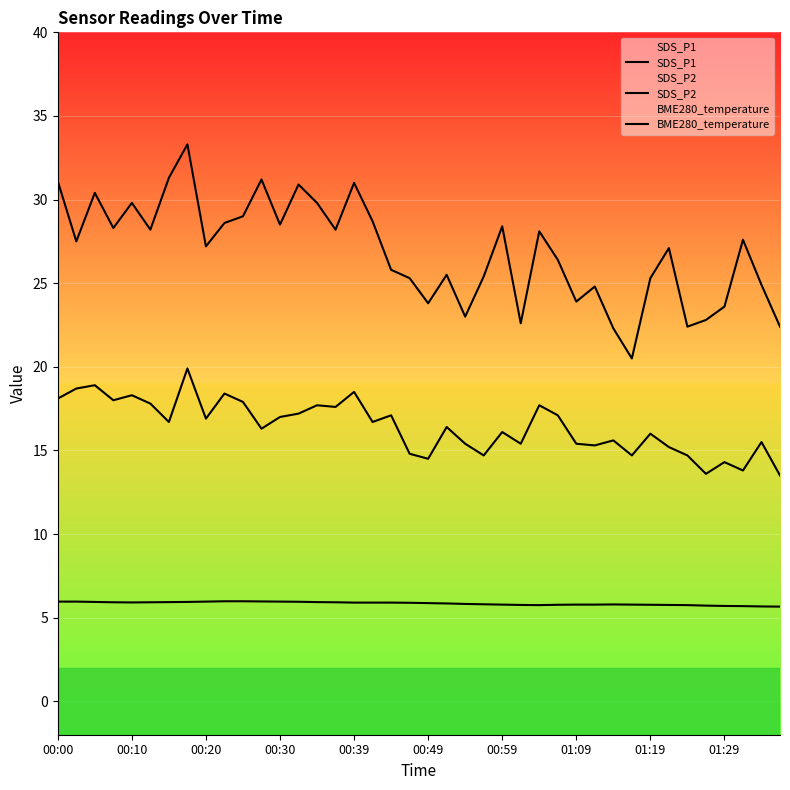

Reading right to left, what are all the values shown in this chart?

SDS_P1: 22.4	24.9	27.6	23.6	22.8	22.4	27.1	25.3	20.5	22.3	24.8	23.9	26.4	28.1	22.6	28.4	25.4	23.0	25.5	23.8	25.3	25.8	28.7	31.0	28.2	29.8	30.9	28.5	31.2	29.0	28.6	27.2	33.3	31.3	28.2	29.8	28.3	30.4	27.5	31.1
SDS_P2: 13.5	15.5	13.8	14.3	13.6	14.7	15.2	16.0	14.7	15.6	15.3	15.4	17.1	17.7	15.4	16.1	14.7	15.4	16.4	14.5	14.8	17.1	16.7	18.5	17.6	17.7	17.2	17.0	16.3	17.9	18.4	16.9	19.9	16.7	17.8	18.3	18.0	18.9	18.7	18.1
BME280_temperature: 5.7	5.7	5.7	5.7	5.7	5.8	5.8	5.8	5.8	5.8	5.8	5.8	5.8	5.8	5.8	5.8	5.8	5.8	5.8	5.9	5.9	5.9	5.9	5.9	5.9	5.9	6.0	6.0	6.0	6.0	6.0	6.0	5.9	5.9	5.9	5.9	5.9	5.9	6.0	6.0